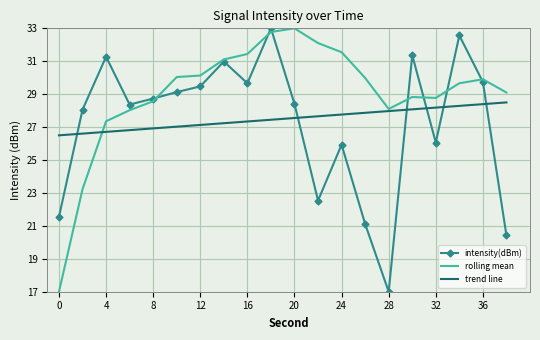

Reading left to right, extract all data points from this chart.

intensity(dBm): 21.5	28.1	31.3	28.4	28.7	29.1	29.5	31.0	29.7	33.0	28.4	22.5	25.9	21.1	17.0	31.4	26.1	32.6	29.7	20.4
rolling mean: 17.0	23.2	27.4	28.0	28.6	30.0	30.1	31.1	31.4	32.8	33.0	32.1	31.6	30.0	28.1	28.8	28.8	29.7	29.9	29.1
trend line: 26.5	26.6	26.7	26.8	26.9	27.0	27.1	27.2	27.3	27.4	27.6	27.7	27.8	27.9	28.0	28.1	28.2	28.3	28.4	28.5